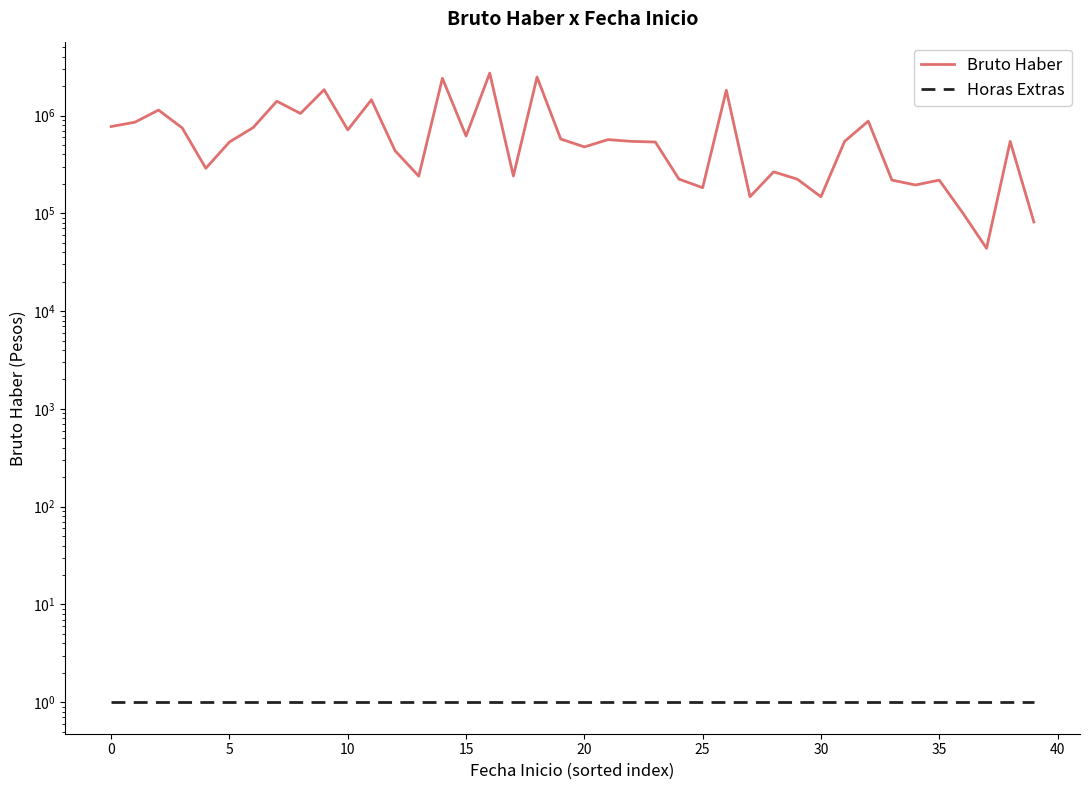

The value of Horas Extras at 0 is 1. True or false?

True